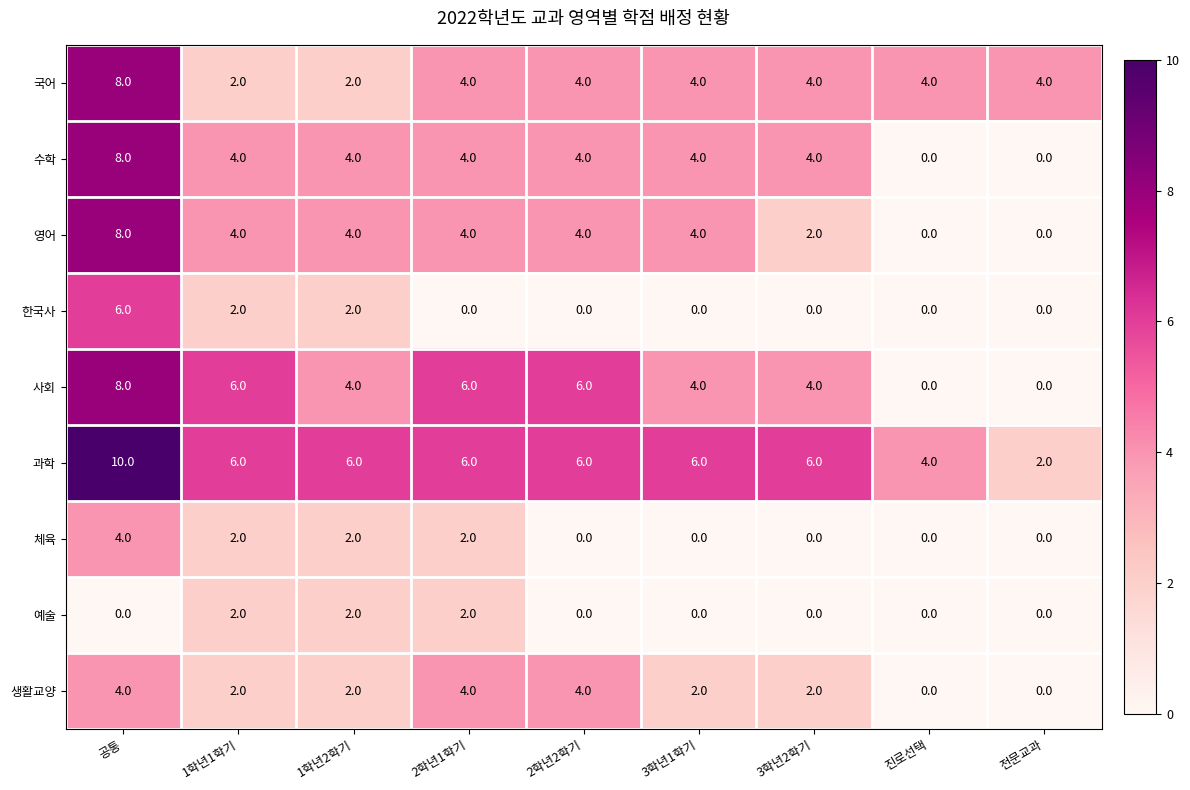

How many 예술 values are between 0 and 2?

9